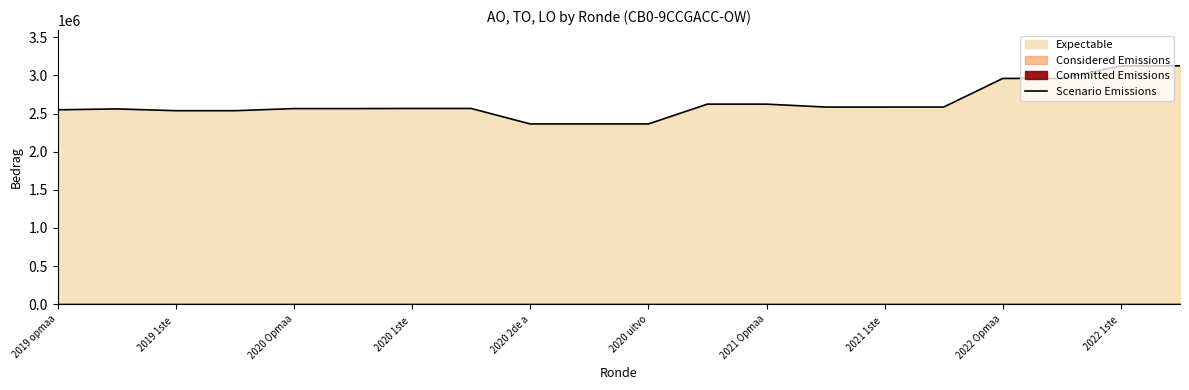

Reading left to right, transcribe all the data shown in this chart.

2549991	2561625	2538240	2538240	2565822	2565822	2567681	2567681	2364448	2364448	2364525	2624269	2624269	2586120	2586120	2586148	2961303	2961303	3126395	3126395